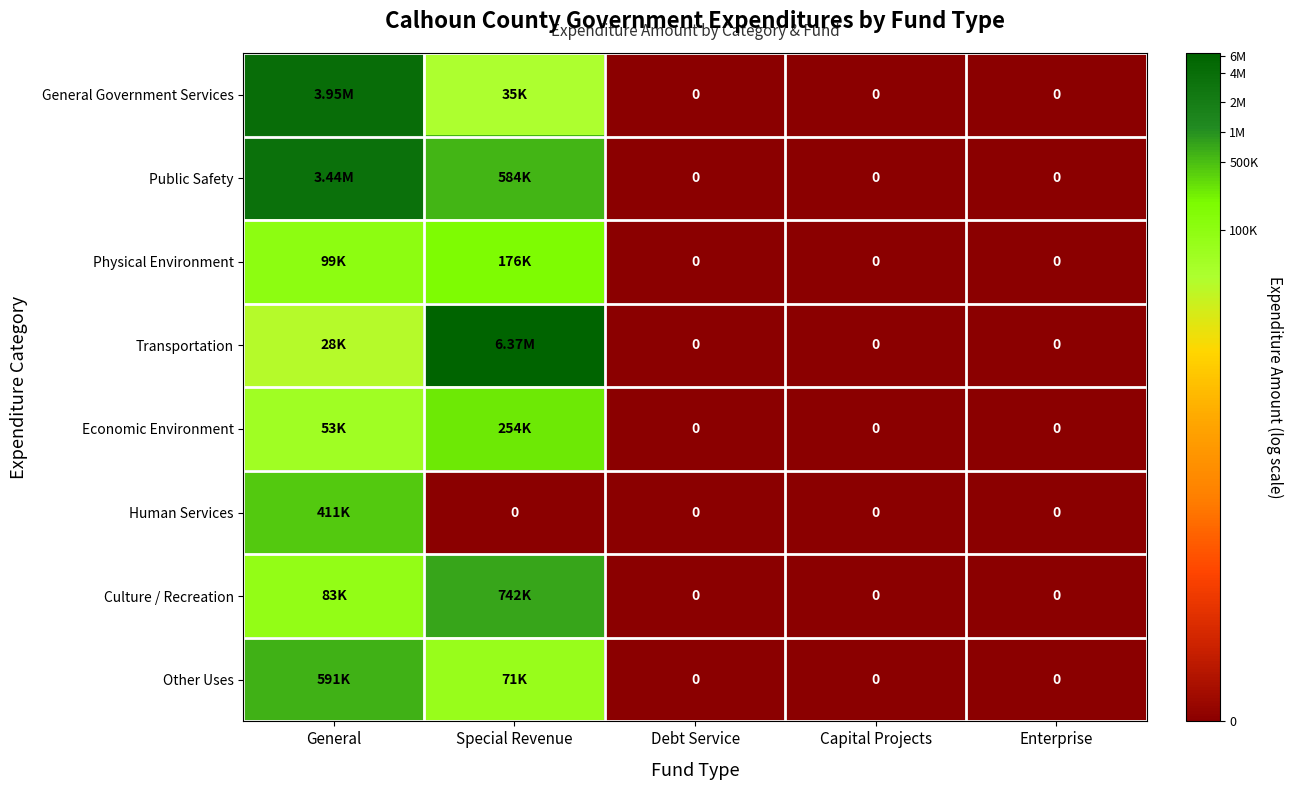

The value of Culture / Recreation at Enterprise is 9.4. True or false?

False